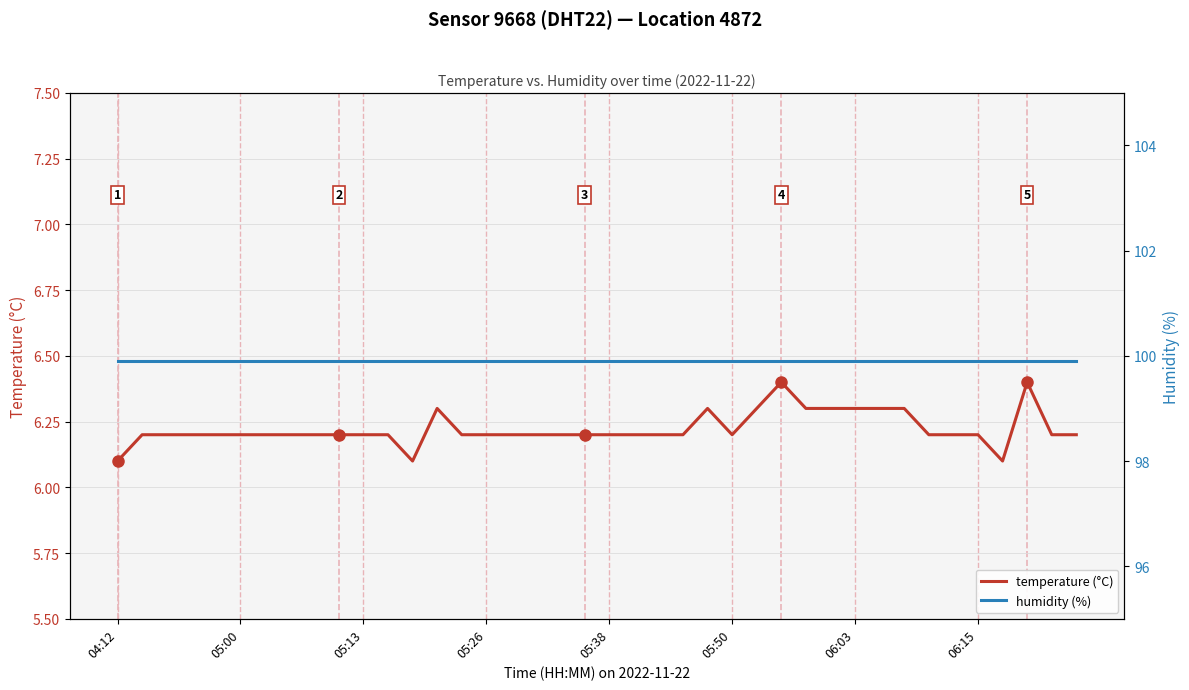

At how many categories does at least one series exceed 91?

40